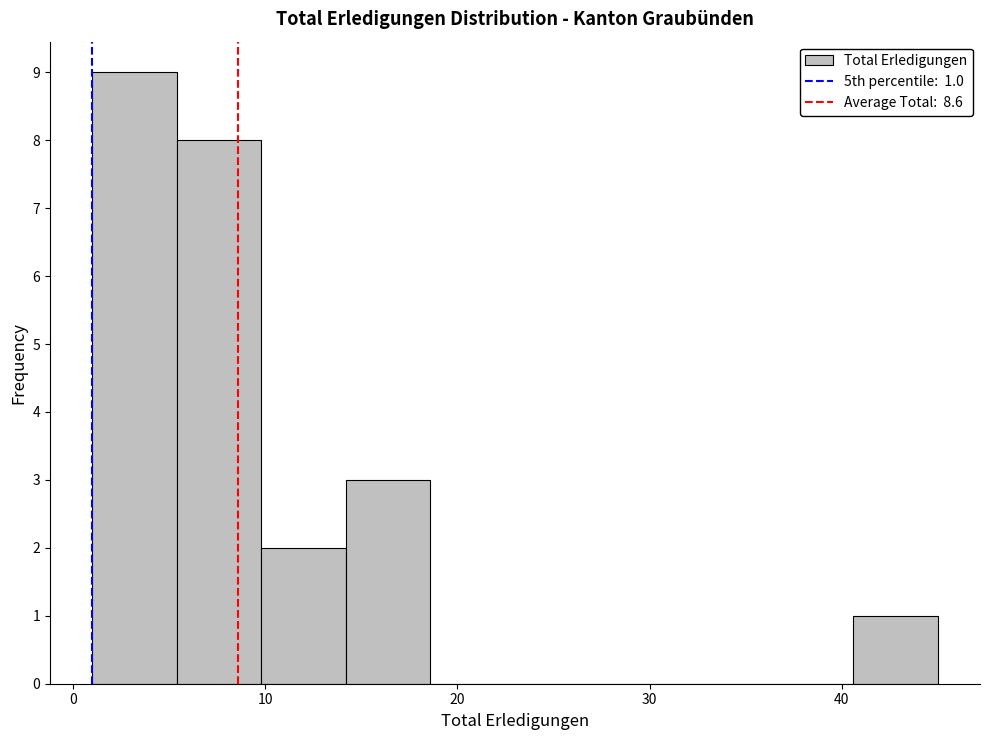

Which range on the x-axis has the tallest bar?

1.0 to 5.4